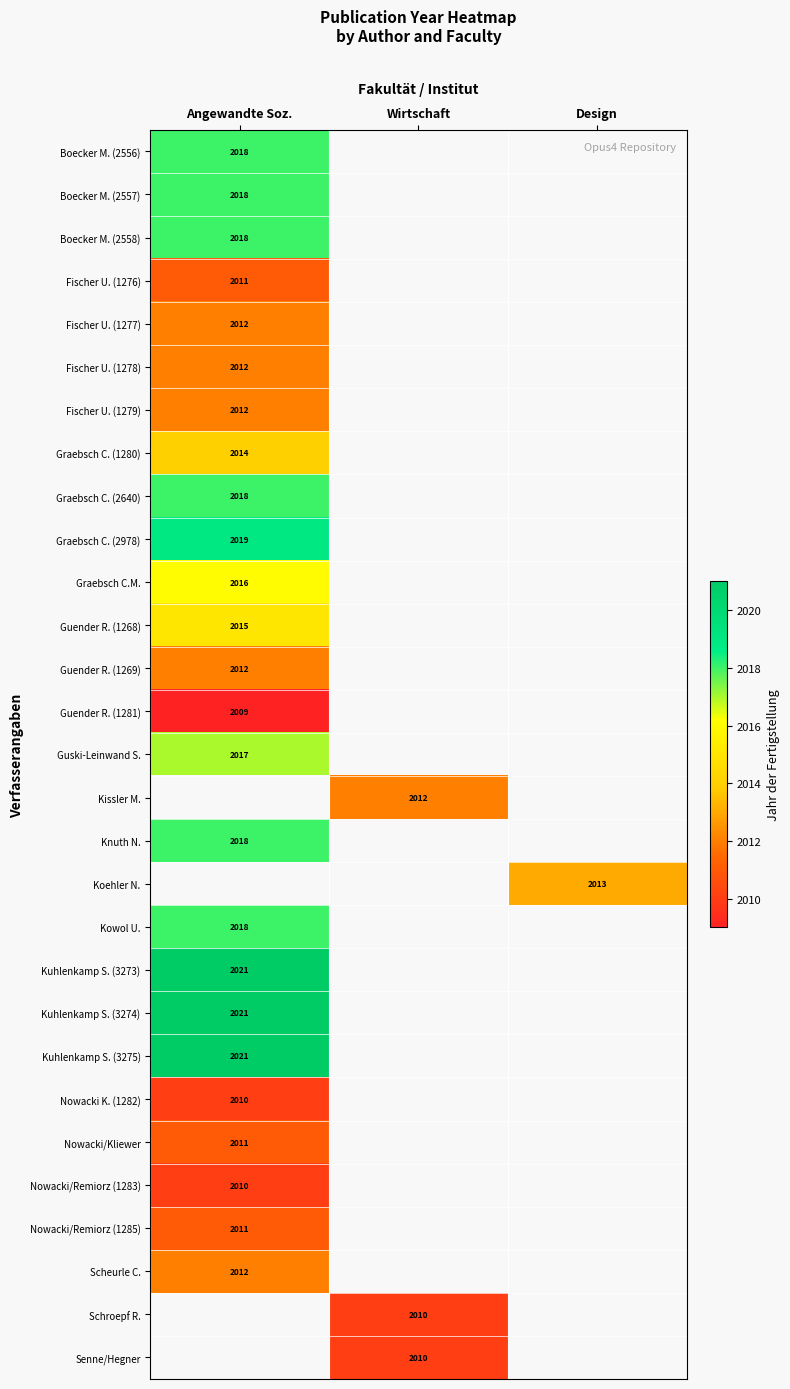

The Guski-Leinwand S. series shows 2017 at Angewandte Soz.. True or false?

True